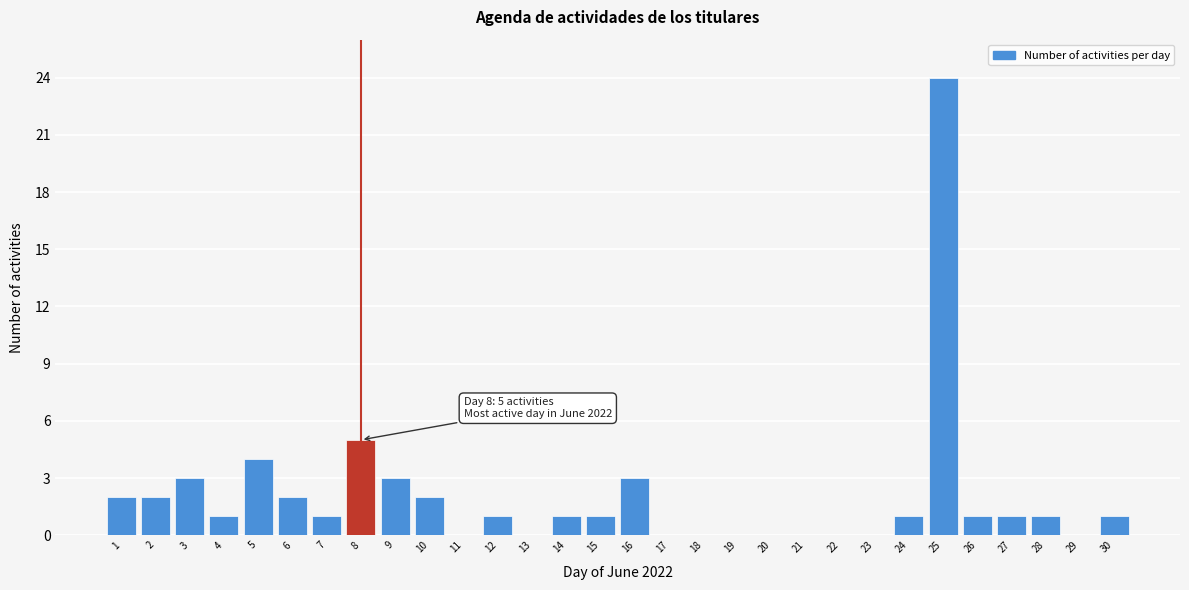

Reading left to right, transcribe all the data shown in this chart.

1=2	2=2	3=3	4=1	5=4	6=2	7=1	8=5	9=3	10=2	11=0	12=1	13=0	14=1	15=1	16=3	17=0	18=0	19=0	20=0	21=0	22=0	23=0	24=1	25=24	26=1	27=1	28=1	29=0	30=1